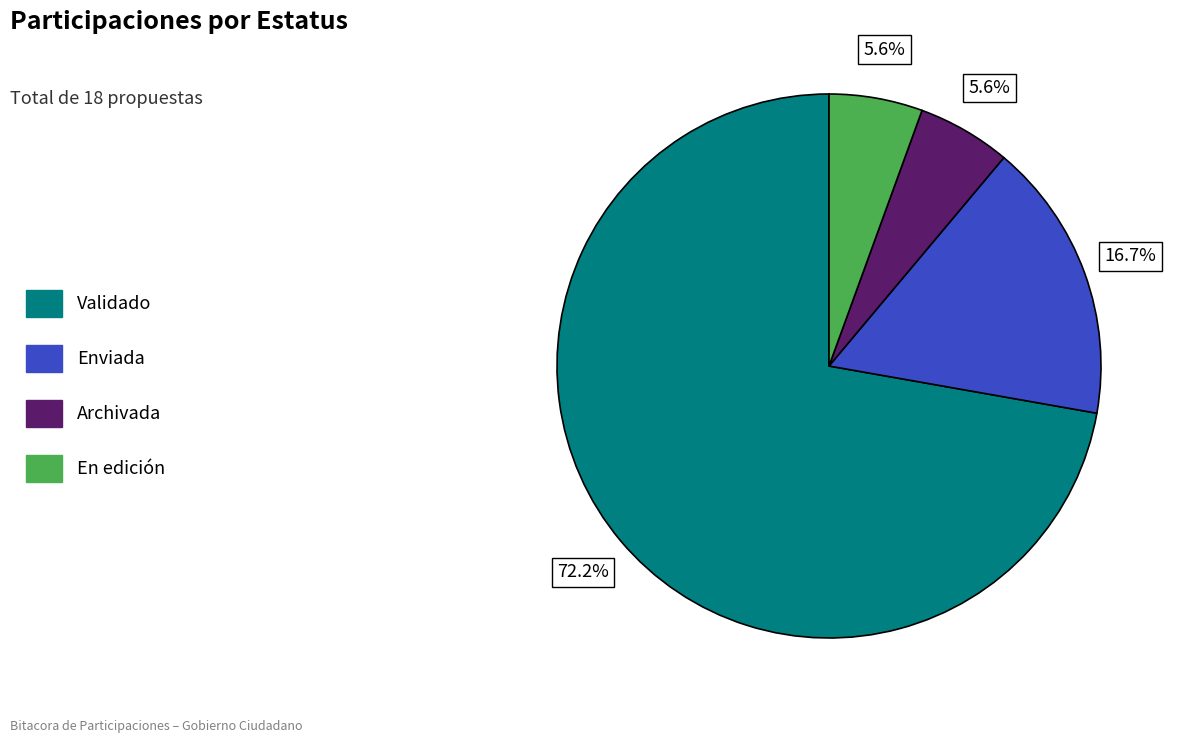

Is there any slice that represents more than half of the pie?

Yes